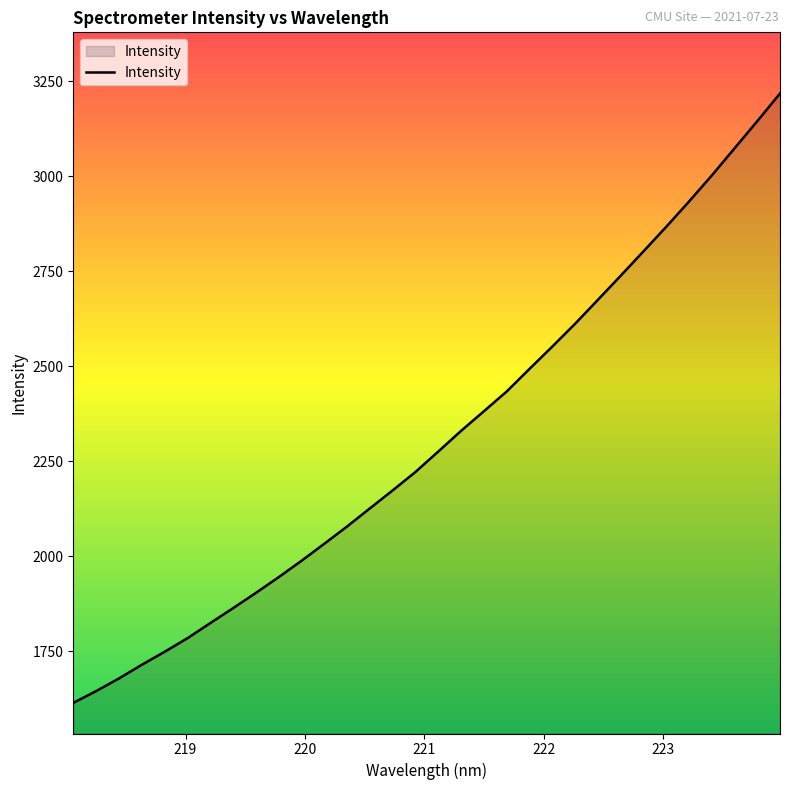

What is the minimum value shown in the chart?

1613.7